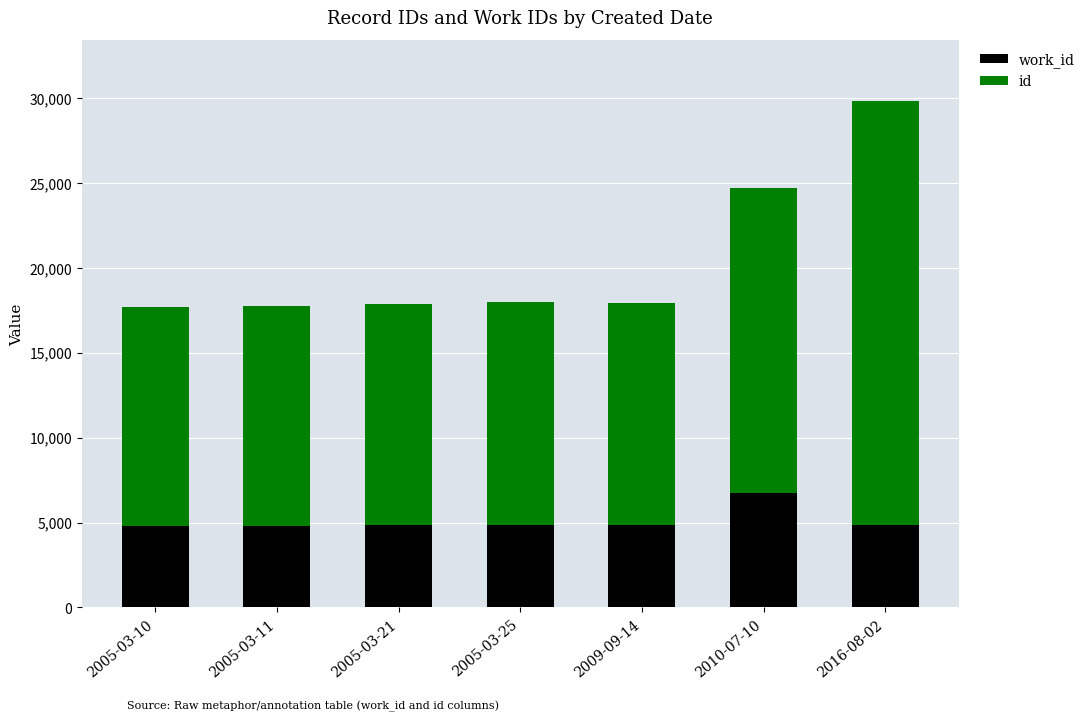

What is the total value across all series at 2005-03-10?

17709